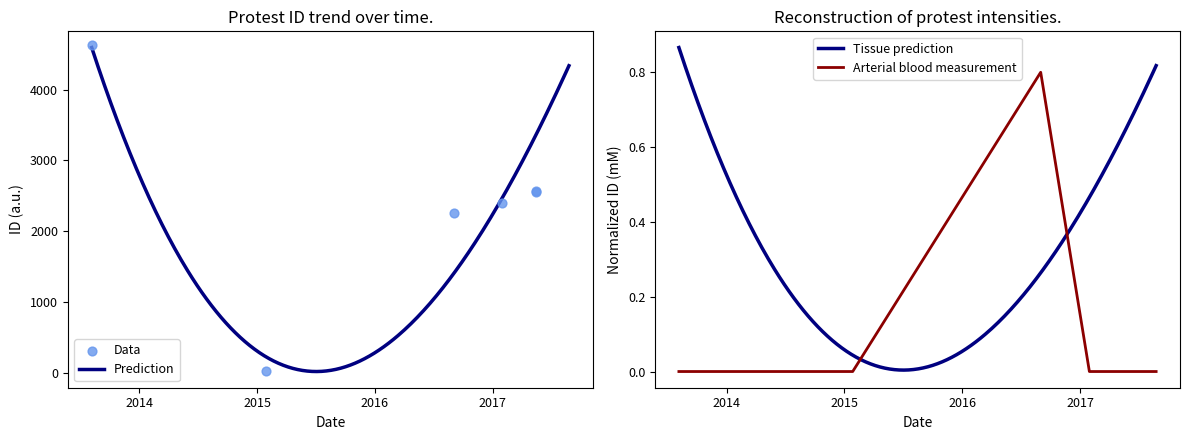

Between 2017-01-30 and 2017-08-25, which is larger?

2017-08-25